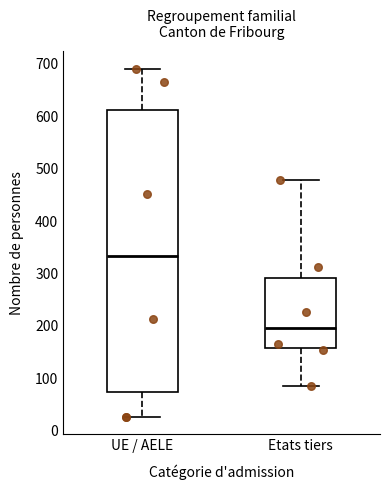

Which box has the lowest median line?

Etats tiers